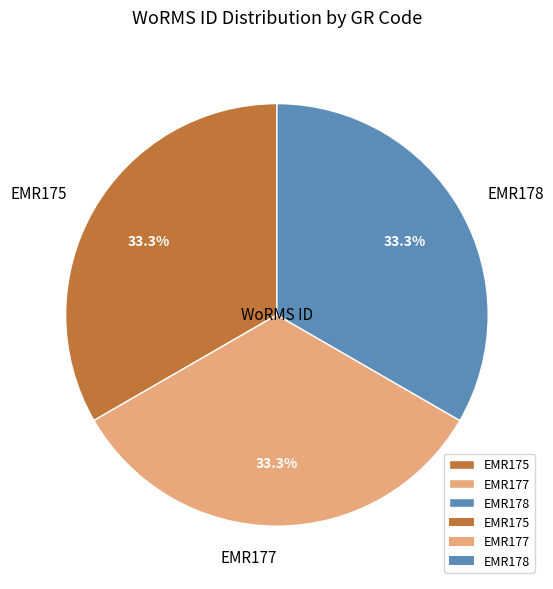

Does EMR177 account for over 50% of the chart?

No